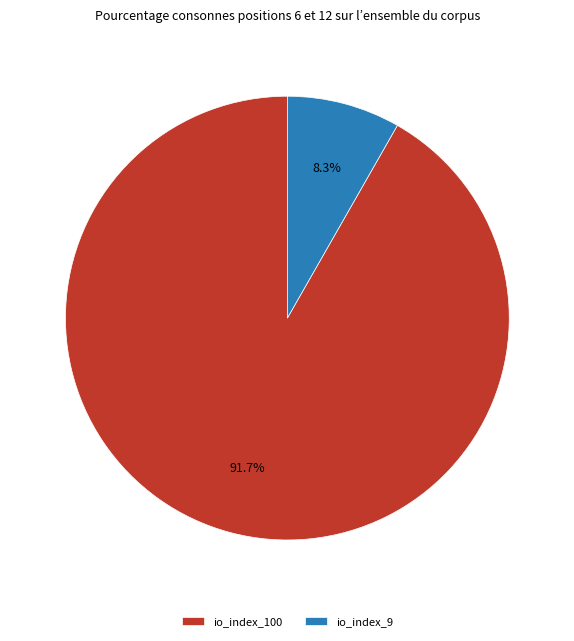

To the nearest percent, what is the difference between the io_index_9 and io_index_100 slice percentages?

83%